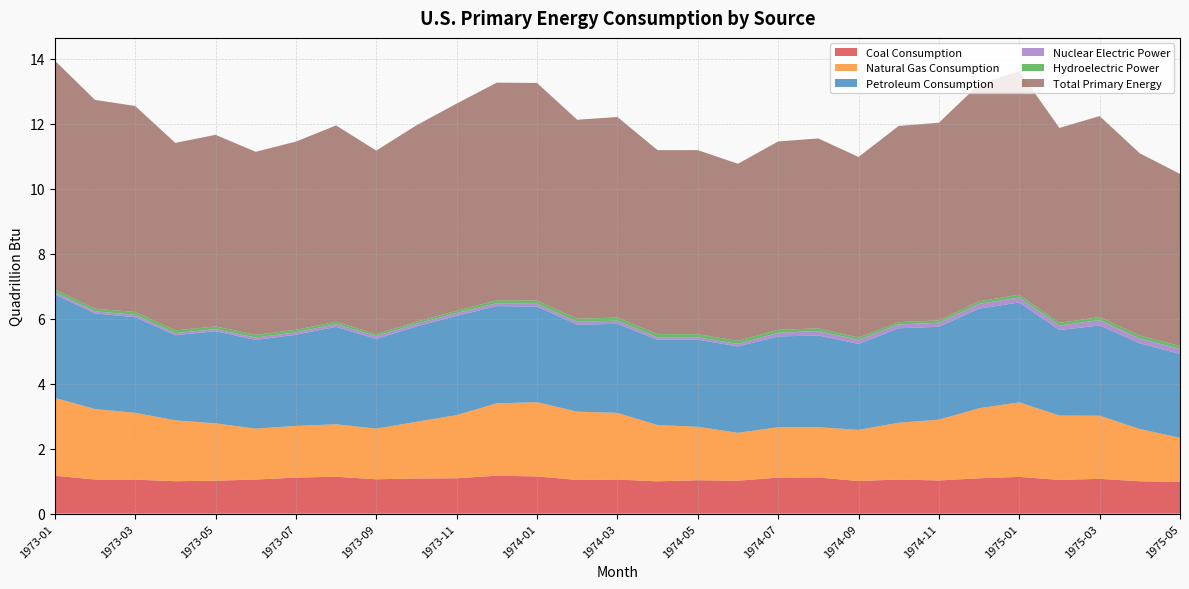

Reading left to right, what are all the values shown in this chart?

Coal Consumption: 1973-01=1.2	1973-02=1.1	1973-03=1.0	1973-04=1.0	1973-05=1.0	1973-06=1.1	1973-07=1.1	1973-08=1.1	1973-09=1.1	1973-10=1.1	1973-11=1.1	1973-12=1.2	1974-01=1.1	1974-02=1.0	1974-03=1.1	1974-04=1.0	1974-05=1.0	1974-06=1.0	1974-07=1.1	1974-08=1.1	1974-09=1.0	1974-10=1.1	1974-11=1.0	1974-12=1.1	1975-01=1.1	1975-02=1.0	1975-03=1.1	1975-04=1.0	1975-05=1.0
Natural Gas Consumption: 1973-01=2.4	1973-02=2.2	1973-03=2.1	1973-04=1.9	1973-05=1.8	1973-06=1.6	1973-07=1.6	1973-08=1.6	1973-09=1.6	1973-10=1.7	1973-11=1.9	1973-12=2.2	1974-01=2.3	1974-02=2.1	1974-03=2.1	1974-04=1.7	1974-05=1.6	1974-06=1.5	1974-07=1.6	1974-08=1.5	1974-09=1.6	1974-10=1.7	1974-11=1.9	1974-12=2.2	1975-01=2.3	1975-02=2.0	1975-03=1.9	1975-04=1.6	1975-05=1.4
Petroleum Consumption: 1973-01=3.2	1973-02=2.9	1973-03=2.9	1973-04=2.6	1973-05=2.8	1973-06=2.7	1973-07=2.8	1973-08=3.0	1973-09=2.8	1973-10=2.9	1973-11=3.1	1973-12=3.0	1974-01=2.9	1974-02=2.7	1974-03=2.7	1974-04=2.6	1974-05=2.7	1974-06=2.7	1974-07=2.8	1974-08=2.8	1974-09=2.6	1974-10=2.9	1974-11=2.9	1974-12=3.1	1975-01=3.1	1975-02=2.6	1975-03=2.8	1975-04=2.6	1975-05=2.6
Nuclear Electric Power: 1973-01=0.1	1973-02=0.1	1973-03=0.1	1973-04=0.1	1973-05=0.1	1973-06=0.1	1973-07=0.1	1973-08=0.1	1973-09=0.1	1973-10=0.1	1973-11=0.1	1973-12=0.1	1974-01=0.1	1974-02=0.1	1974-03=0.1	1974-04=0.1	1974-05=0.1	1974-06=0.1	1974-07=0.1	1974-08=0.1	1974-09=0.1	1974-10=0.1	1974-11=0.1	1974-12=0.1	1975-01=0.2	1975-02=0.1	1975-03=0.2	1975-04=0.1	1975-05=0.2
Hydroelectric Power: 1973-01=0.1	1973-02=0.1	1973-03=0.1	1973-04=0.1	1973-05=0.1	1973-06=0.1	1973-07=0.1	1973-08=0.1	1973-09=0.1	1973-10=0.1	1973-11=0.1	1973-12=0.1	1974-01=0.1	1974-02=0.1	1974-03=0.1	1974-04=0.1	1974-05=0.1	1974-06=0.1	1974-07=0.1	1974-08=0.1	1974-09=0.1	1974-10=0.1	1974-11=0.1	1974-12=0.1	1975-01=0.1	1975-02=0.1	1975-03=0.1	1975-04=0.1	1975-05=0.1
Total Primary Energy: 1973-01=7.0	1973-02=6.4	1973-03=6.3	1973-04=5.8	1973-05=5.9	1973-06=5.6	1973-07=5.8	1973-08=6.0	1973-09=5.7	1973-10=6.0	1973-11=6.4	1973-12=6.7	1974-01=6.7	1974-02=6.1	1974-03=6.2	1974-04=5.7	1974-05=5.7	1974-06=5.5	1974-07=5.8	1974-08=5.8	1974-09=5.6	1974-10=6.0	1974-11=6.1	1974-12=6.7	1975-01=6.9	1975-02=6.0	1975-03=6.2	1975-04=5.6	1975-05=5.3